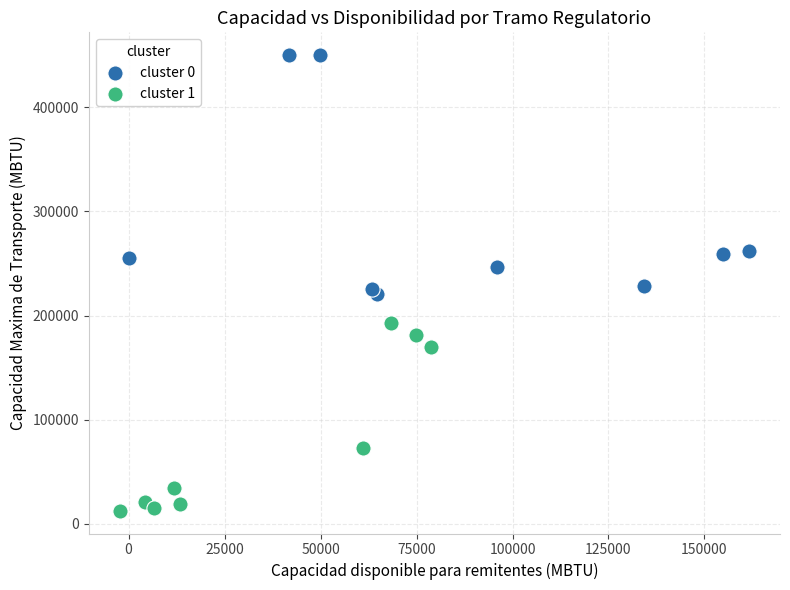

Which series has the widest spread of Y values?

cluster 0